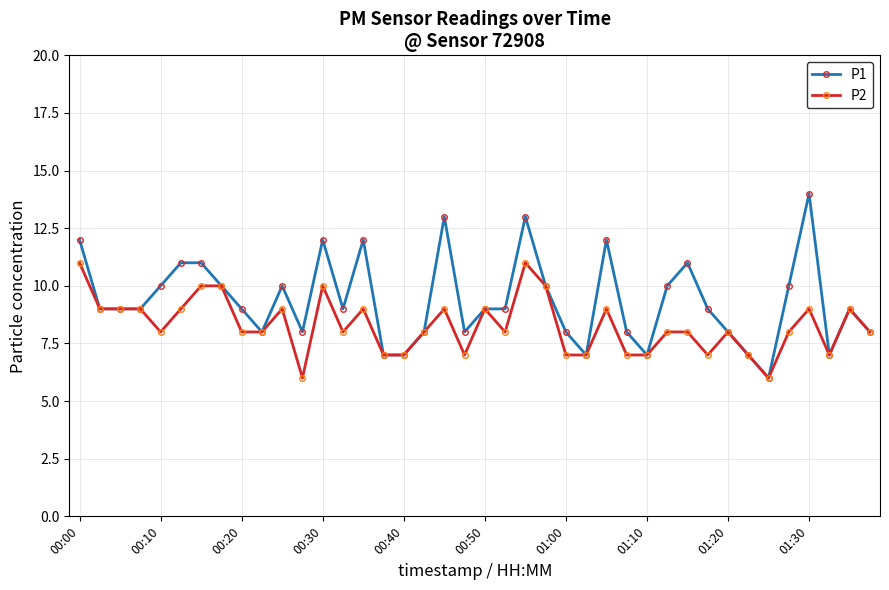

Which series has the widest spread of values?

P1